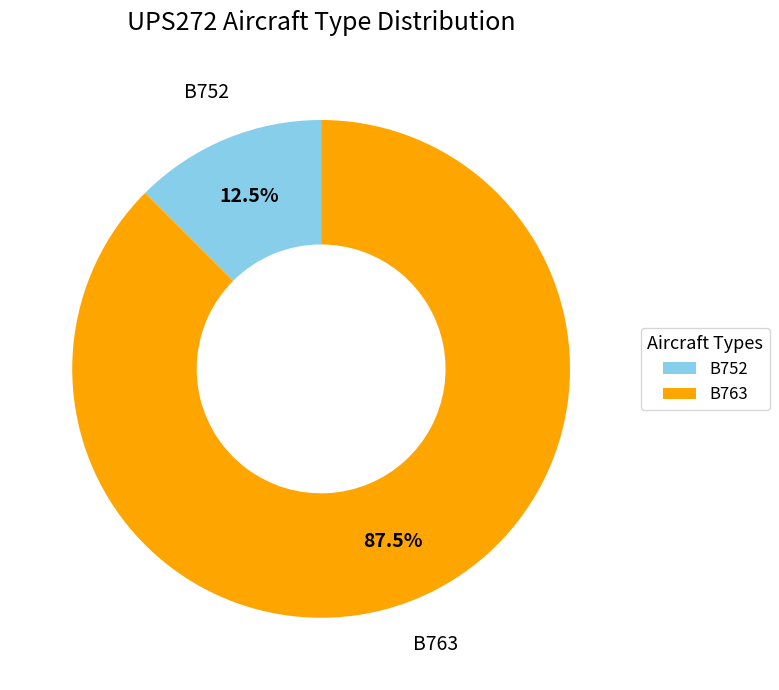

To the nearest percent, what is the combined percentage of B752 and B763?

100%